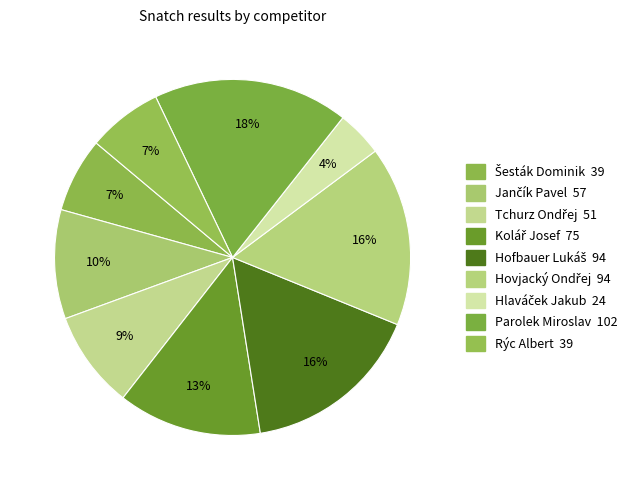

Does Kolář Josef represent more than half of the total?

No